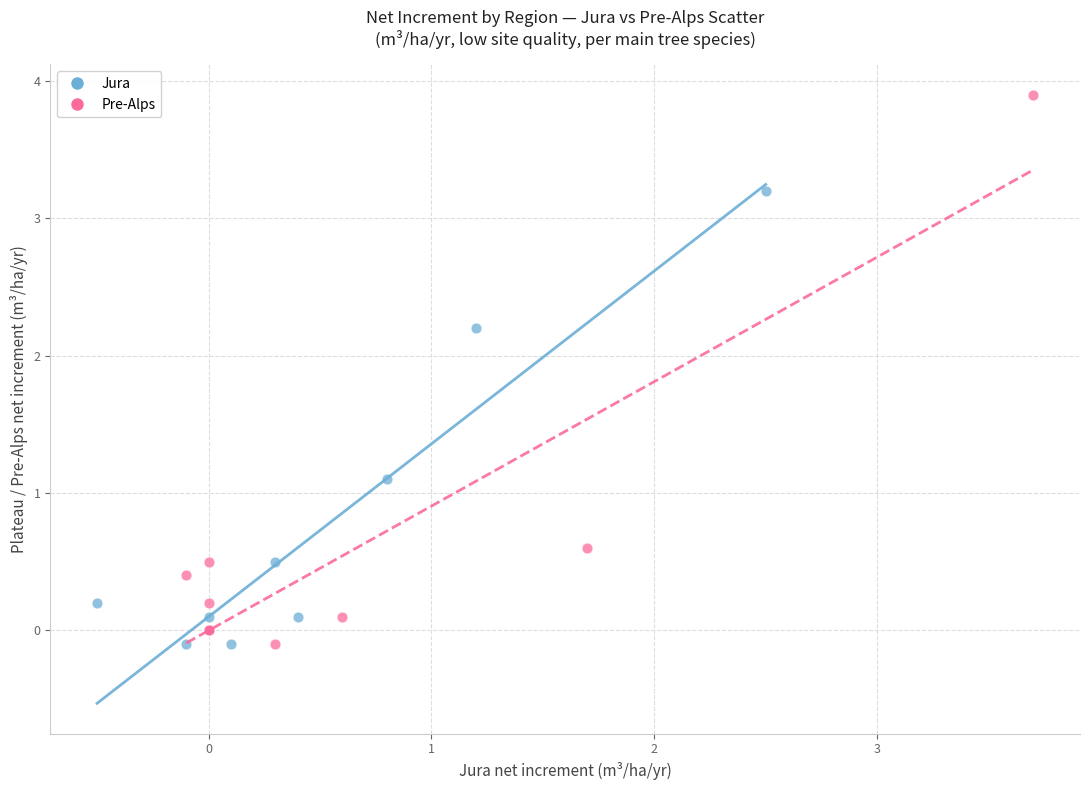

What are all the series names shown in the legend?

Jura, Pre-Alps